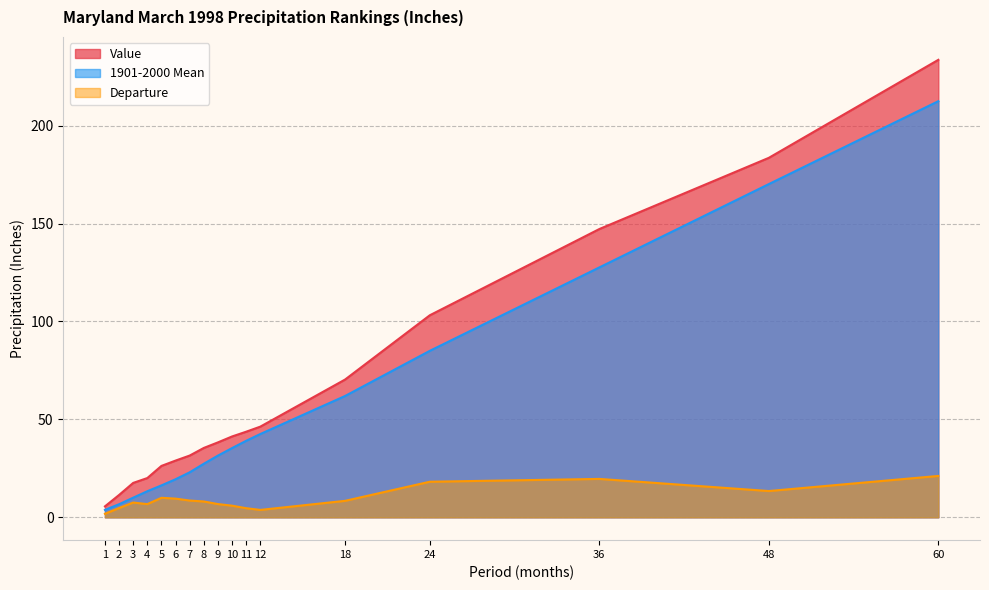

List the labels in order of 1901-2000 Mean value, largest first.

60, 48, 36, 24, 18, 12, 11, 10, 9, 8, 7, 6, 5, 4, 3, 2, 1